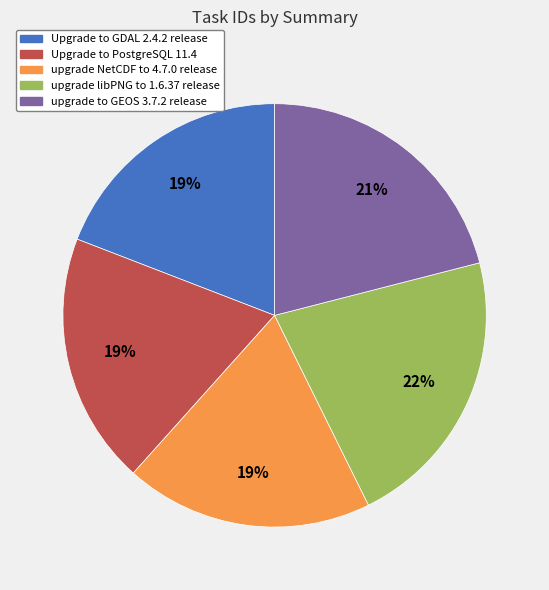

To the nearest percent, what is the combined percentage of upgrade libPNG to 1.6.37 release and upgrade NetCDF to 4.7.0 release?

41%